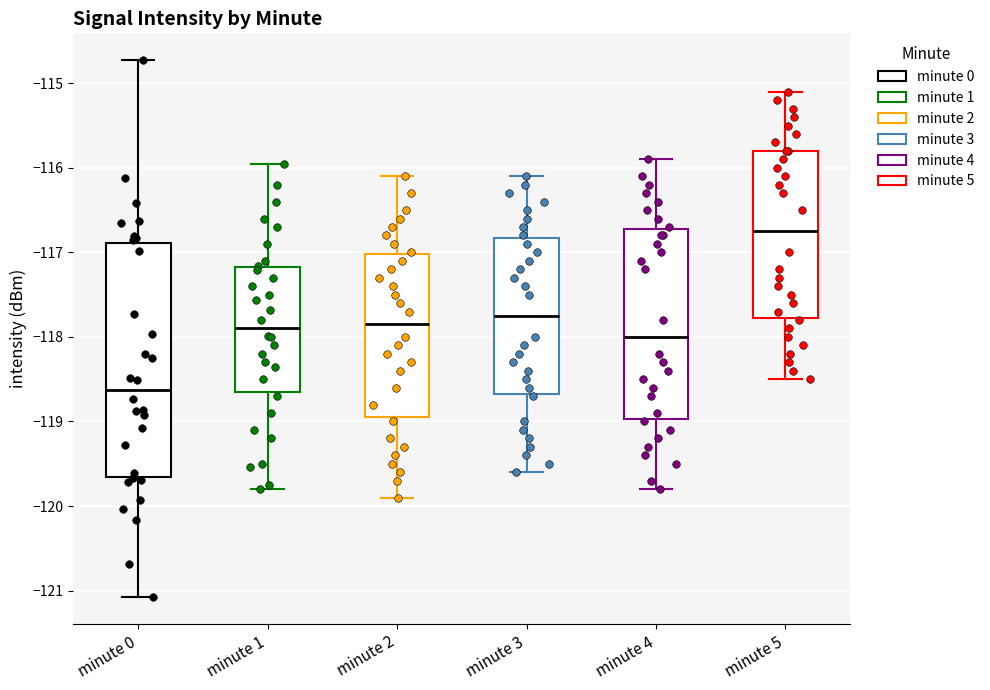

Reading left to right, read every box against the y-axis: the position of its median line, the range the box covers, and the ends of its whiskers. The values are not printed on the chart, so give them approximately, as read against the axis.

minute 0: median -118.6, box -119.7 to -116.9, whiskers -121.1 to -114.7
minute 1: median -117.9, box -118.6 to -117.2, whiskers -119.8 to -116.0
minute 2: median -117.8, box -118.9 to -117.0, whiskers -119.9 to -116.1
minute 3: median -117.7, box -118.7 to -116.8, whiskers -119.6 to -116.1
minute 4: median -118.0, box -119.0 to -116.7, whiskers -119.8 to -115.9
minute 5: median -116.7, box -117.8 to -115.8, whiskers -118.5 to -115.1